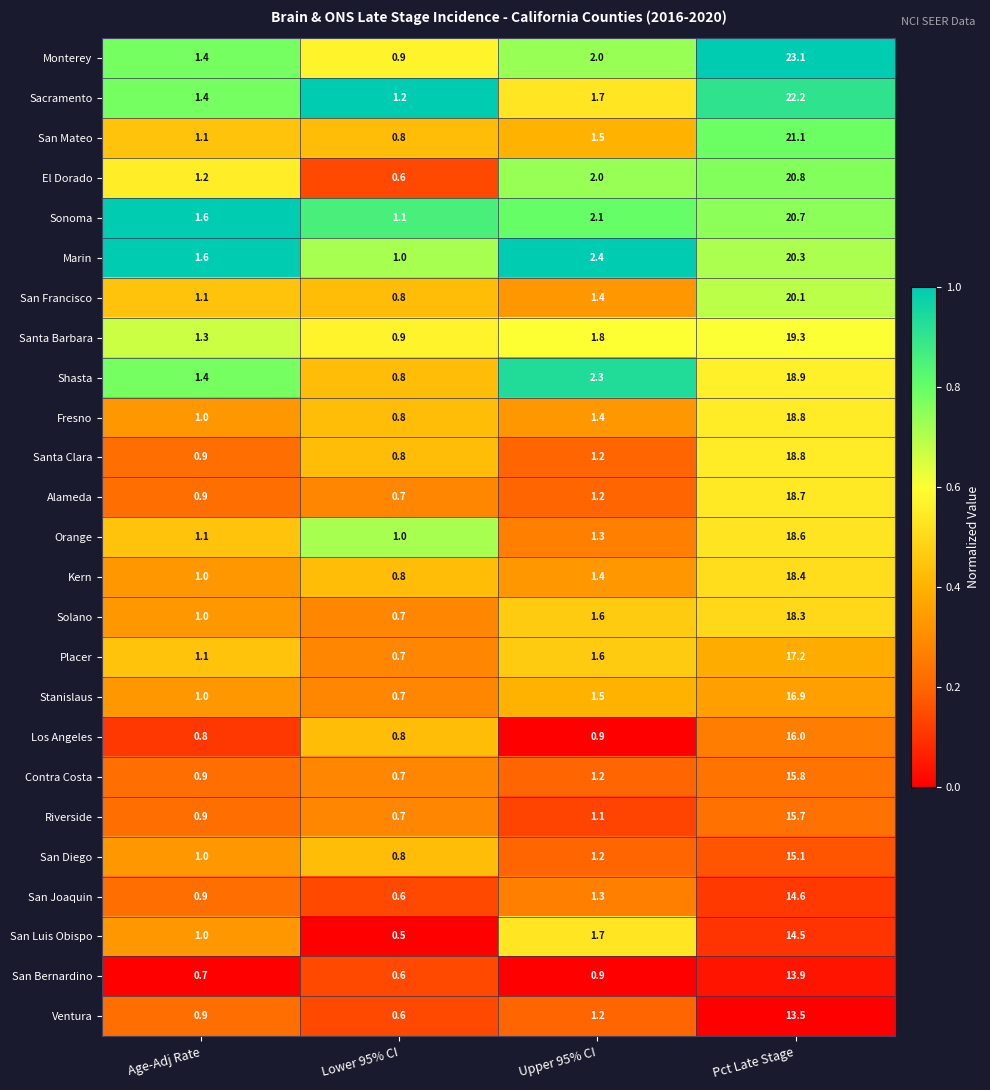

Where is San Mateo nearest to the value 10?

Upper 95% CI